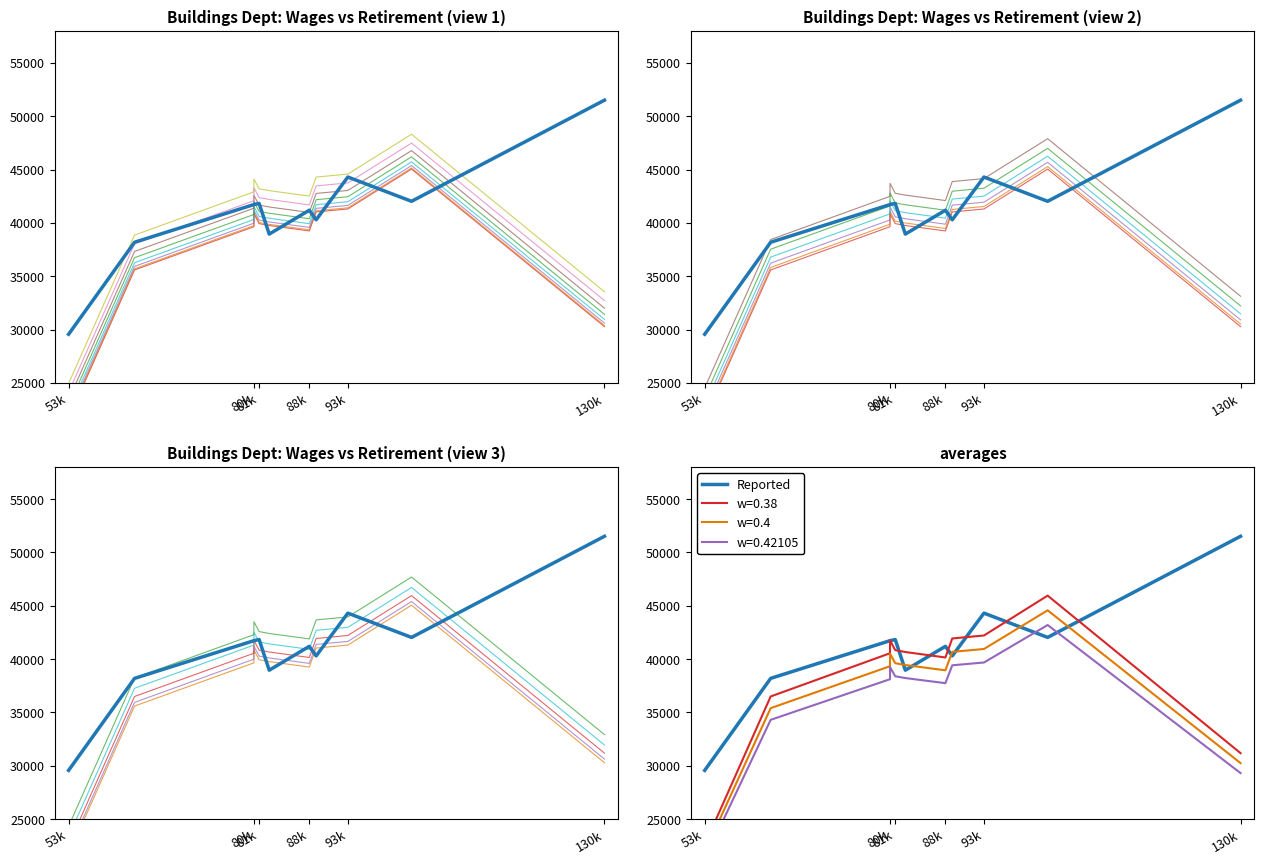

What is the maximum value shown in the chart?

51510